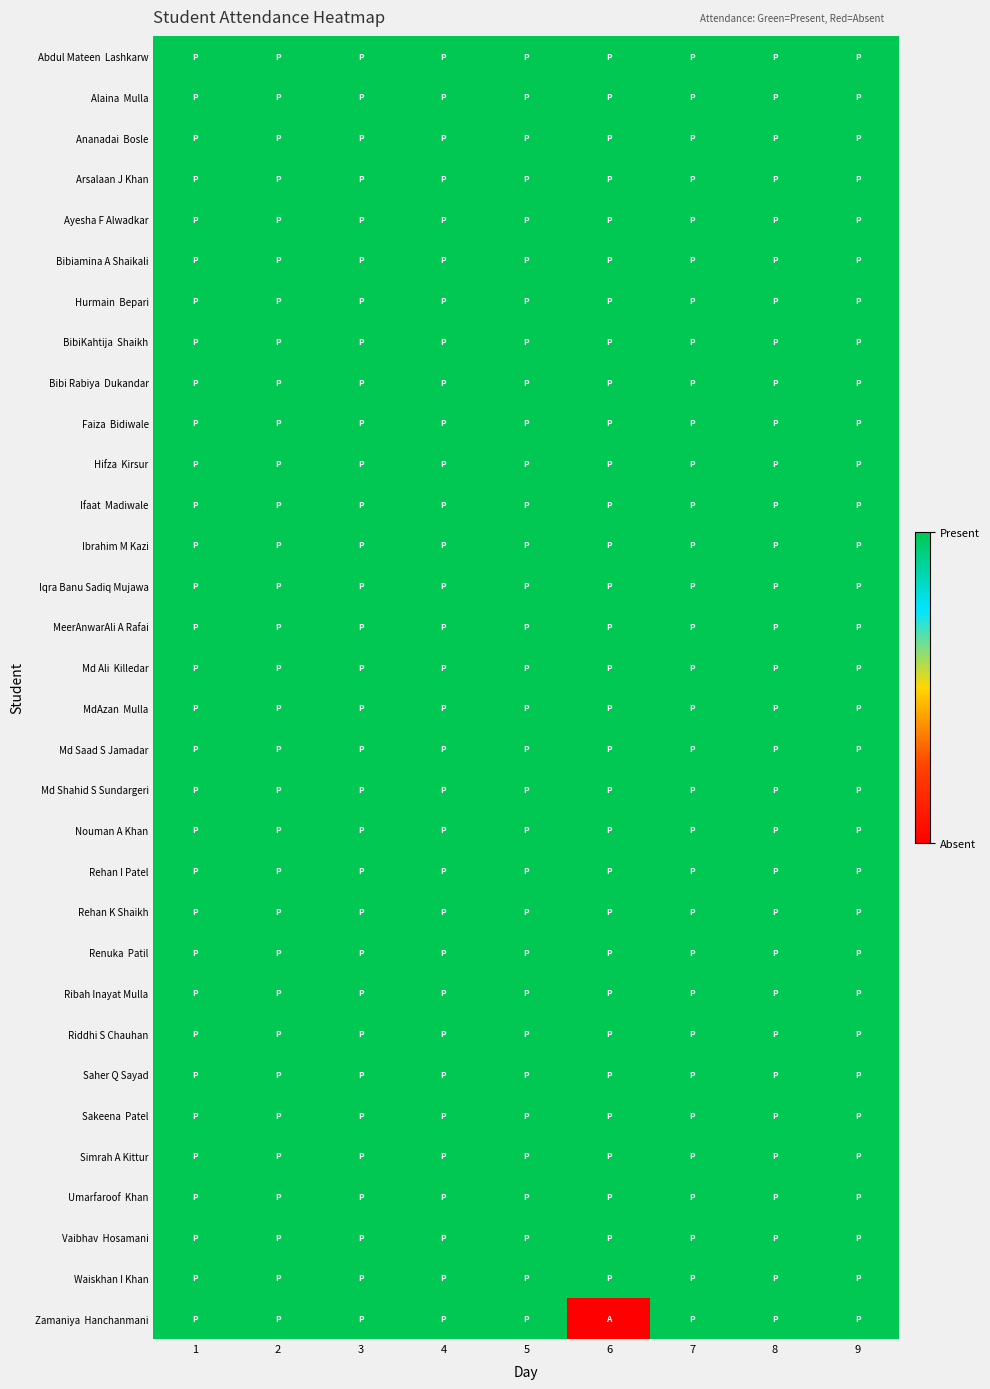

Rank the series by their maximum value, from highest to lowest.

Abdul Mateen Lashkarw, Alaina Mulla, Ananadai Bosle, Arsalaan J Khan, Ayesha F Alwadkar, Bibiamina A Shaikali, Hurmain Bepari, BibiKahtija Shaikh, Bibi Rabiya Dukandar, Faiza Bidiwale, Hifza Kirsur, Ifaat Madiwale, Ibrahim M Kazi, Iqra Banu Sadiq Mujawa, MeerAnwarAli A Rafai, Md Ali Killedar, MdAzan Mulla, Md Saad S Jamadar, Md Shahid S Sundargeri, Nouman A Khan, Rehan I Patel, Rehan K Shaikh, Renuka Patil, Ribah Inayat Mulla, Riddhi S Chauhan, Saher Q Sayad, Sakeena Patel, Simrah A Kittur, Umarfaroof Khan, Vaibhav Hosamani, Waiskhan I Khan, Zamaniya Hanchanmani